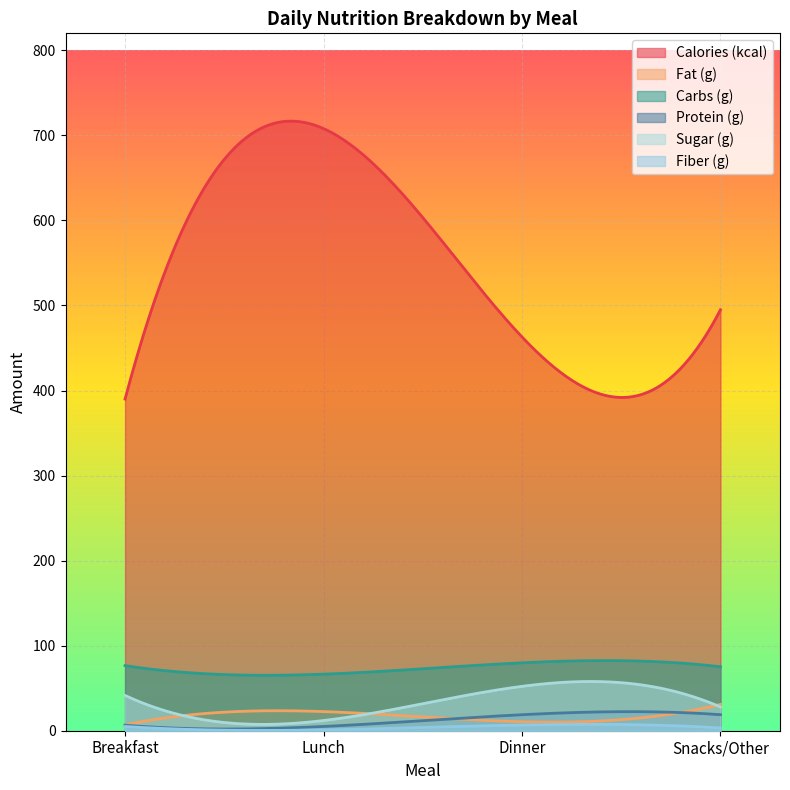

At which label does Calories (kcal) first exceed 495?

Lunch